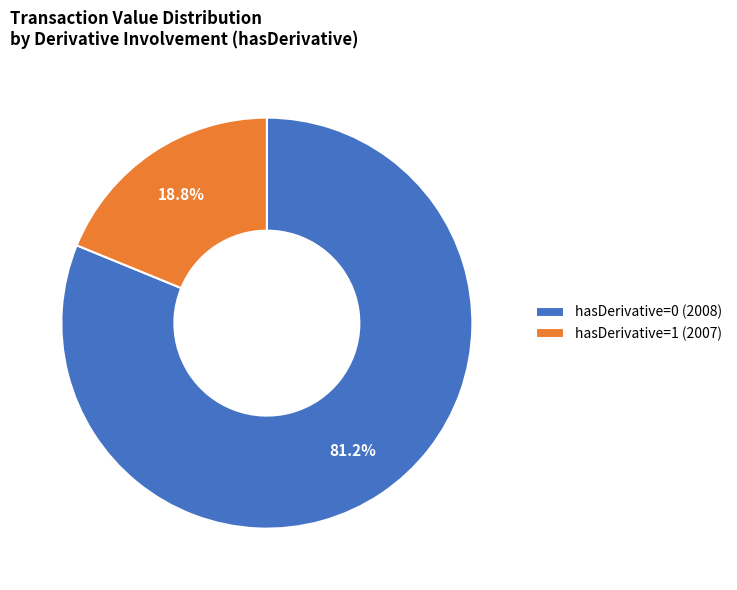

What percentage do hasDerivative=0 (2008) and hasDerivative=1 (2007) together represent?

100.0%